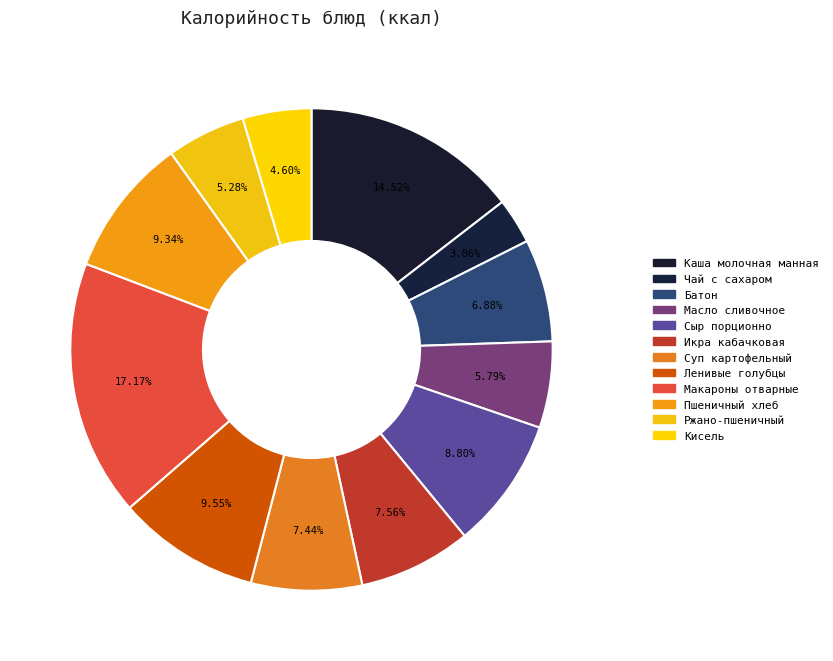

How many segments does this pie chart have?

12